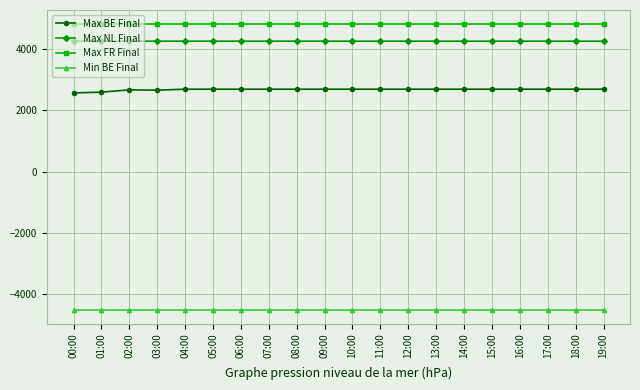

What is the value of the Max NL Final point at the 12th from the left?

4250